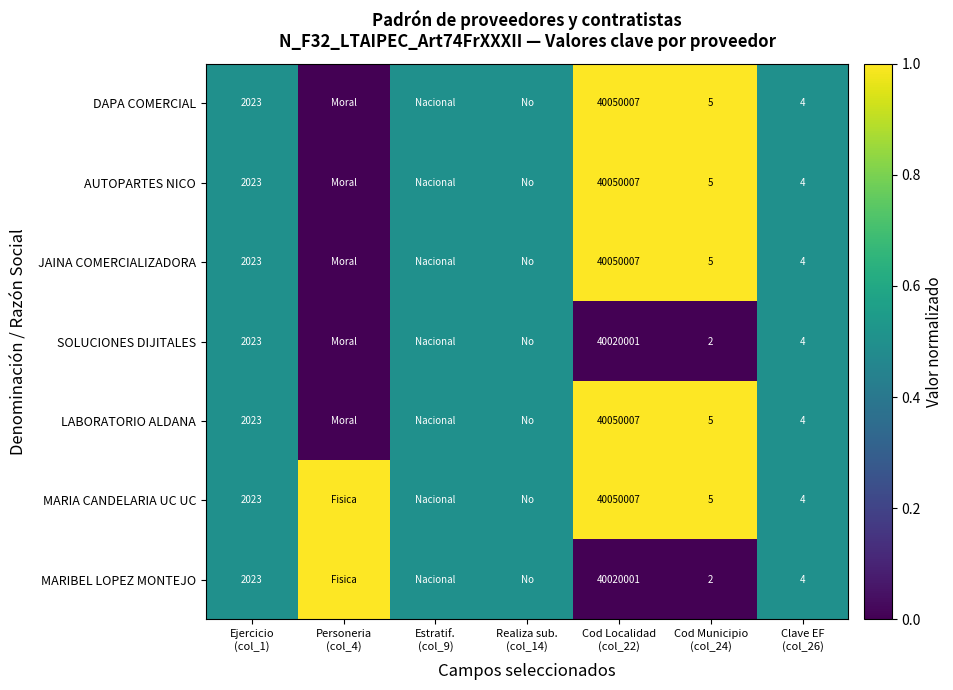

At which category does the chart reach its minimum across all series?

Personeria
(col_4)